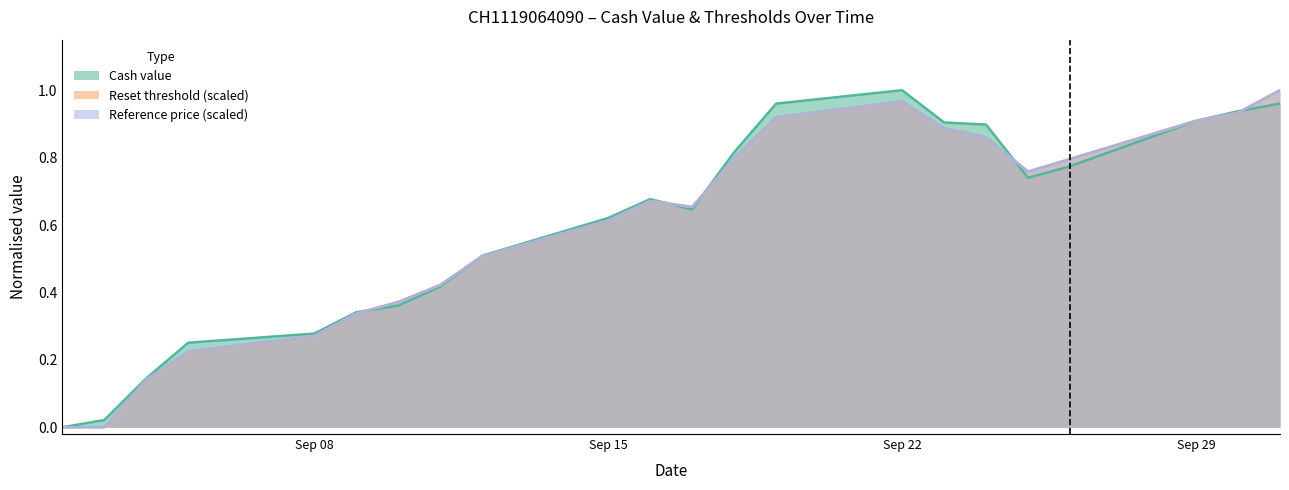

At which label does Cash value reach its peak?

Sep 22